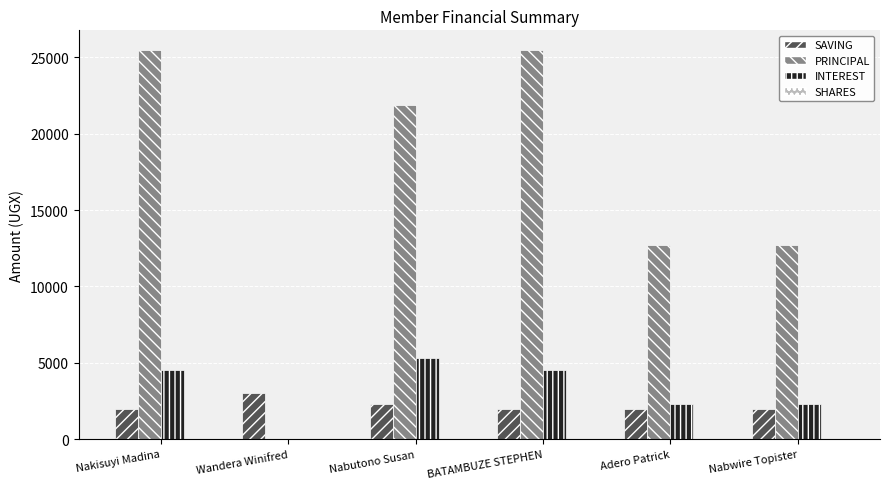

Which series changed the most between Nabutono Susan and Nabwire Topister?

PRINCIPAL